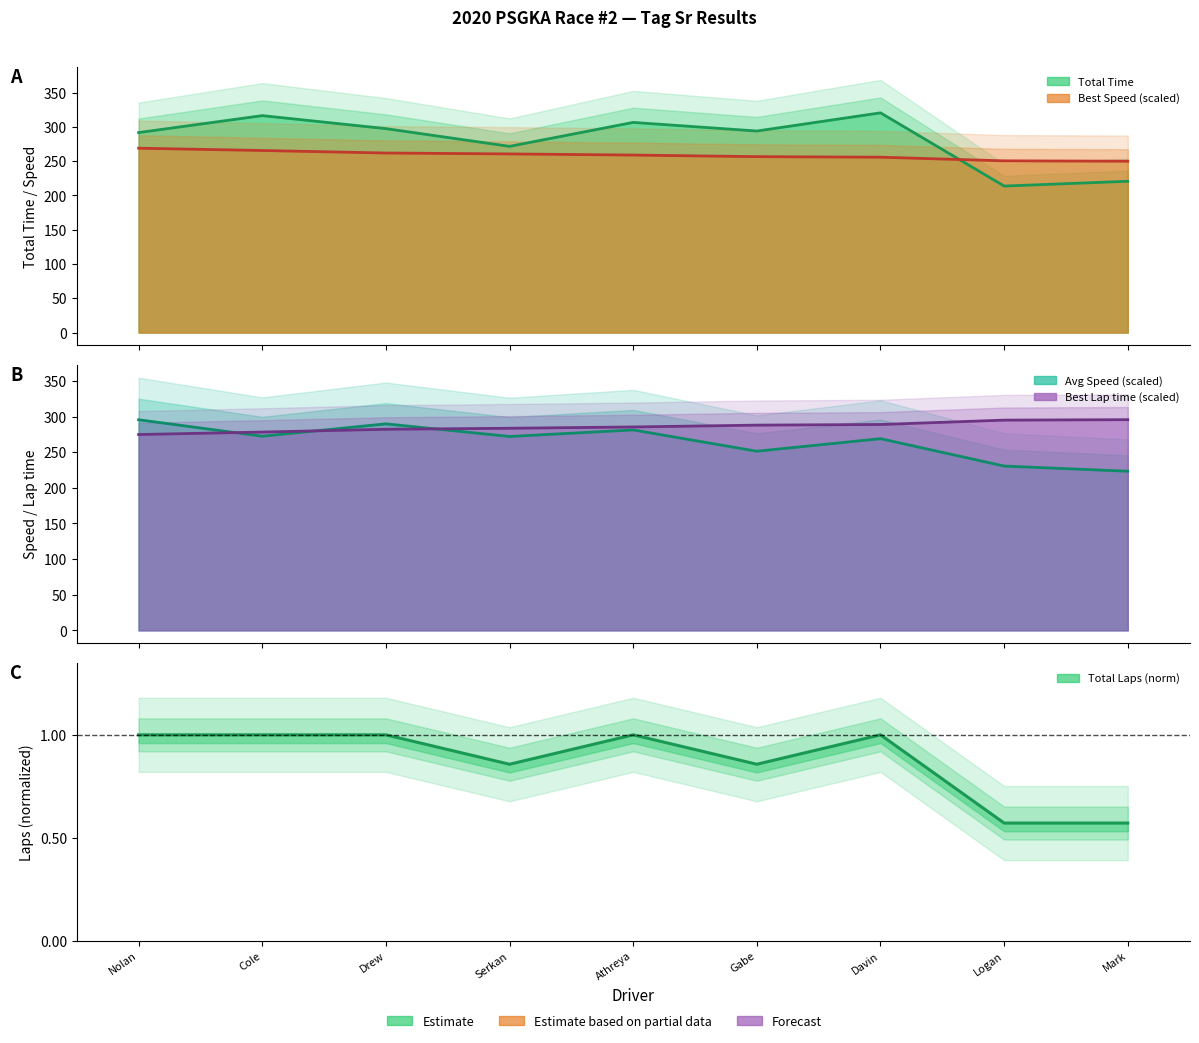

At which category is the sum across all series the highest?

Davin